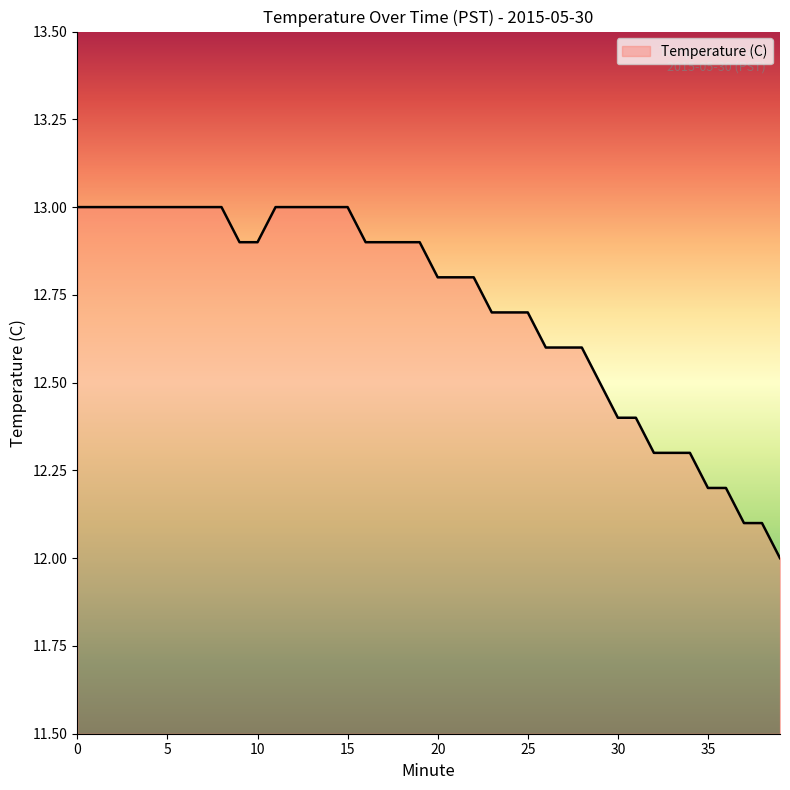

What is the maximum value shown in the chart?

13.0